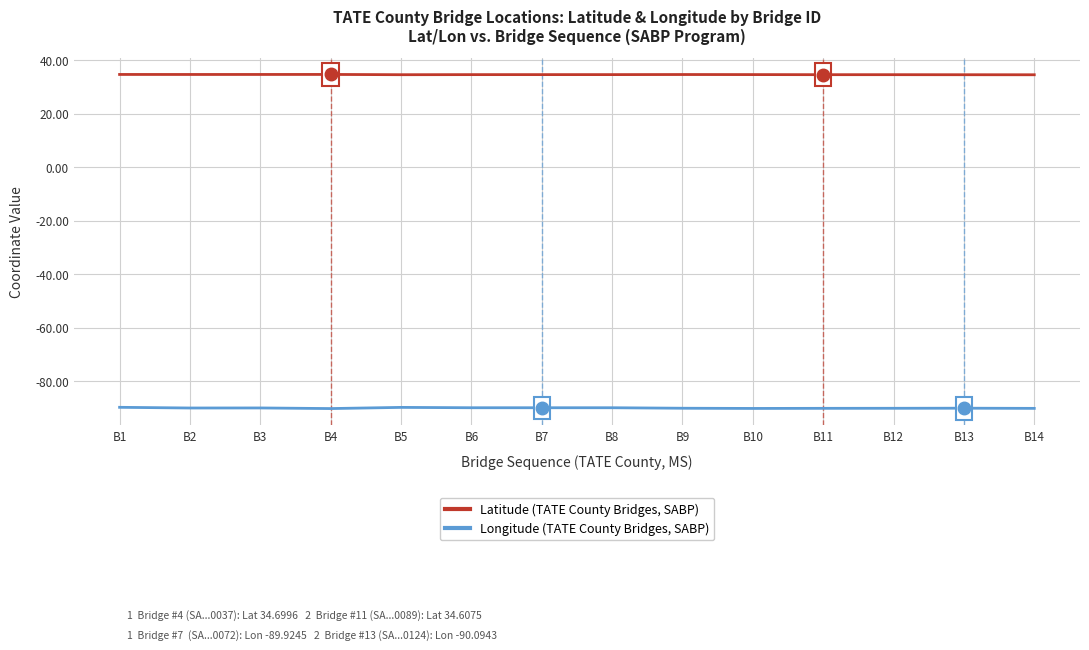

What is the minimum value for Latitude (TATE County Bridges, SABP)?

34.6